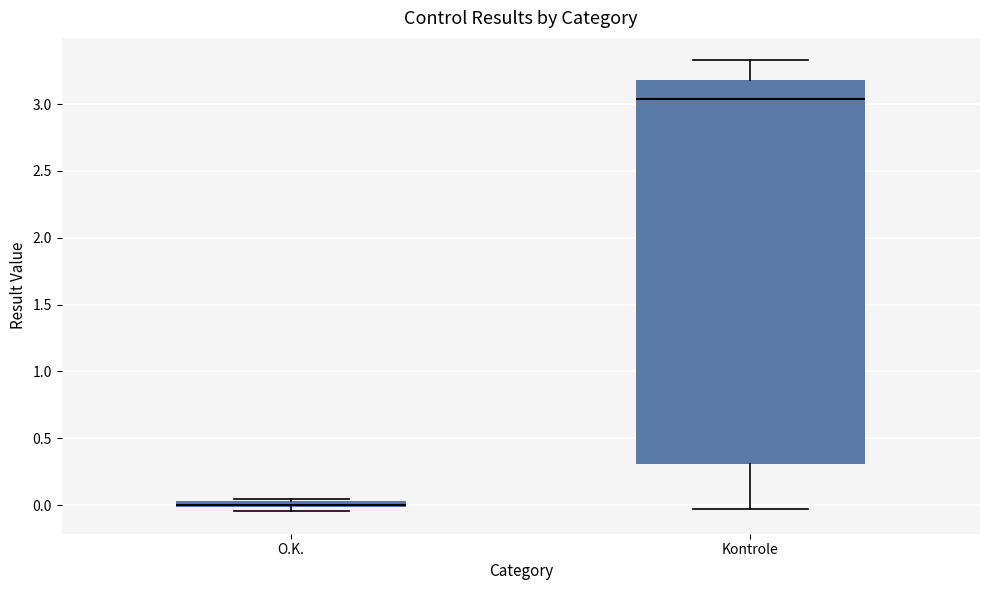

Where does the lower whisker of the box for Kontrole end on the y-axis? The values are not printed on the chart, so give them approximately, as read against the axis.

-0.05